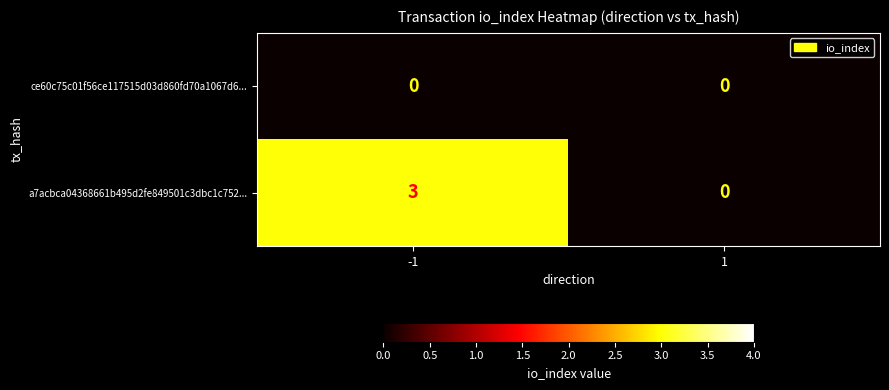

What is the sum of all a7acbca04368661b495d2fe849501c3dbc1c752... values?

3